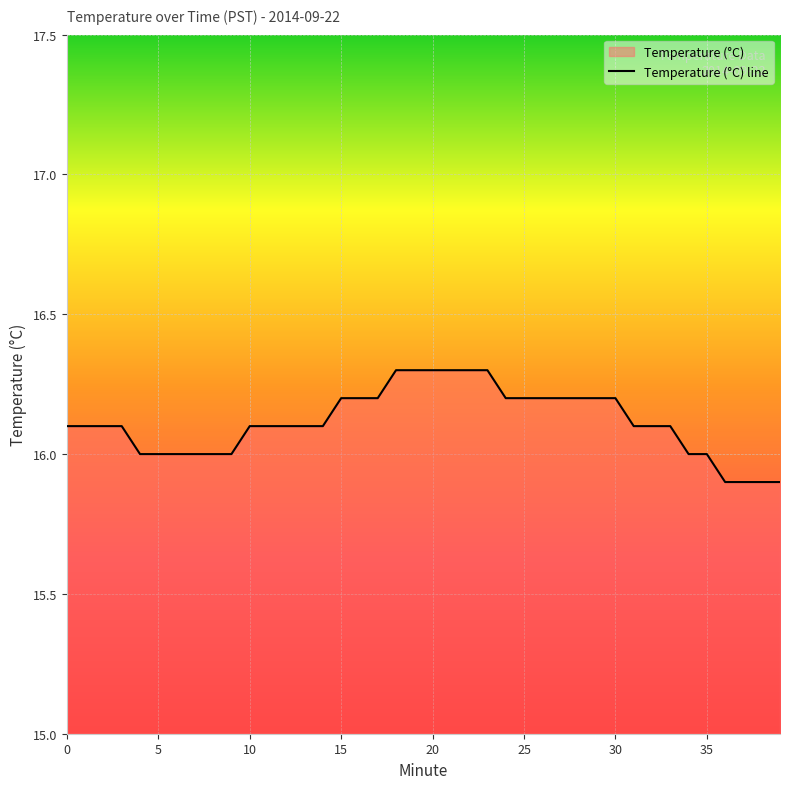

Reading left to right, what are all the values shown in this chart?

16.1	16.1	16.1	16.1	16.0	16.0	16.0	16.0	16.0	16.0	16.1	16.1	16.1	16.1	16.1	16.2	16.2	16.2	16.3	16.3	16.3	16.3	16.3	16.3	16.2	16.2	16.2	16.2	16.2	16.2	16.2	16.1	16.1	16.1	16.0	16.0	15.9	15.9	15.9	15.9